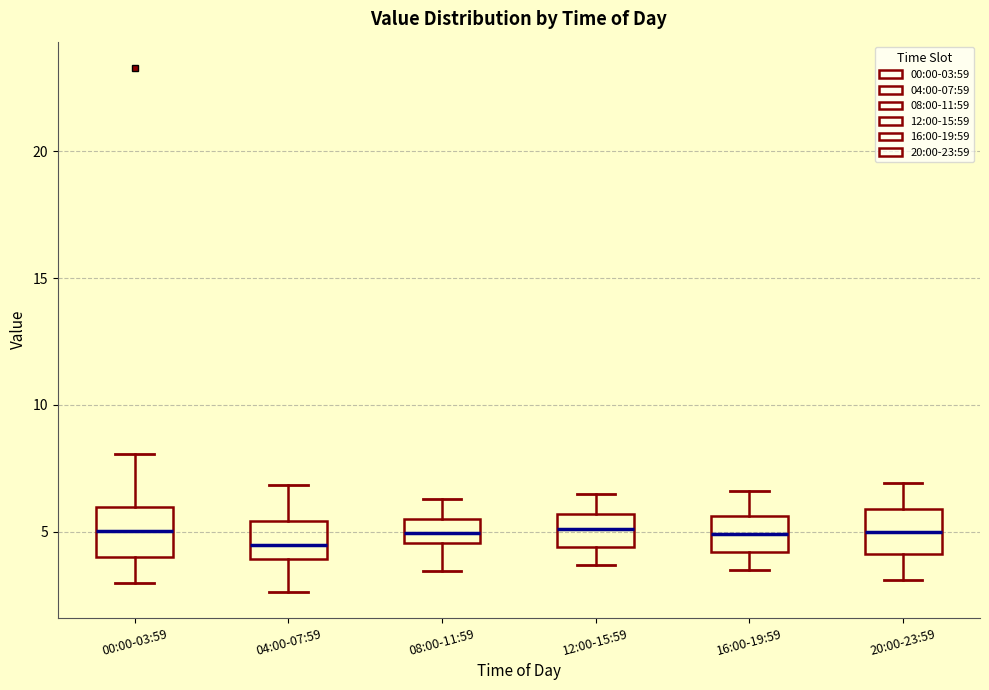

Reading left to right, read every box against the y-axis: the position of its median line, the range the box covers, and the ends of its whiskers. The values are not printed on the chart, so give them approximately, as read against the axis.

00:00-03:59: median 5.0, box 4.0 to 6.0, whiskers 3.0 to 8.0
04:00-07:59: median 4.5, box 4.0 to 5.5, whiskers 2.5 to 7.0
08:00-11:59: median 5.0, box 4.5 to 5.5, whiskers 3.5 to 6.5
12:00-15:59: median 5.0, box 4.5 to 5.5, whiskers 3.5 to 6.5
16:00-19:59: median 5.0, box 4.0 to 5.5, whiskers 3.5 to 6.5
20:00-23:59: median 5.0, box 4.0 to 6.0, whiskers 3.0 to 7.0